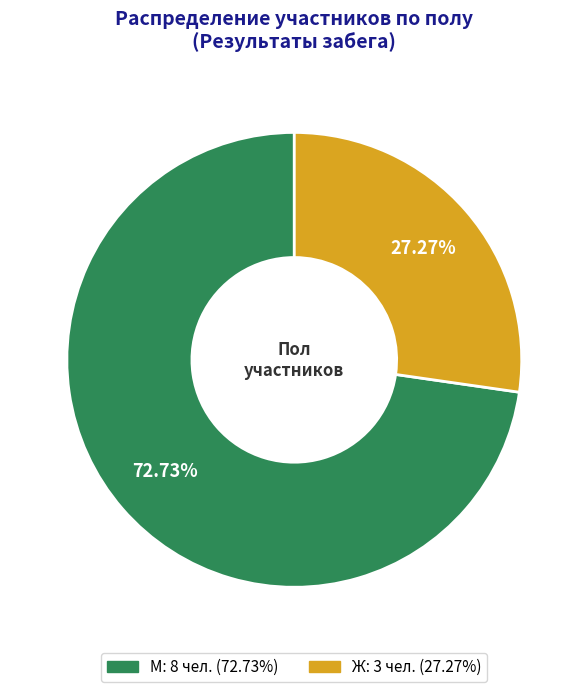

How many segments does this pie chart have?

2